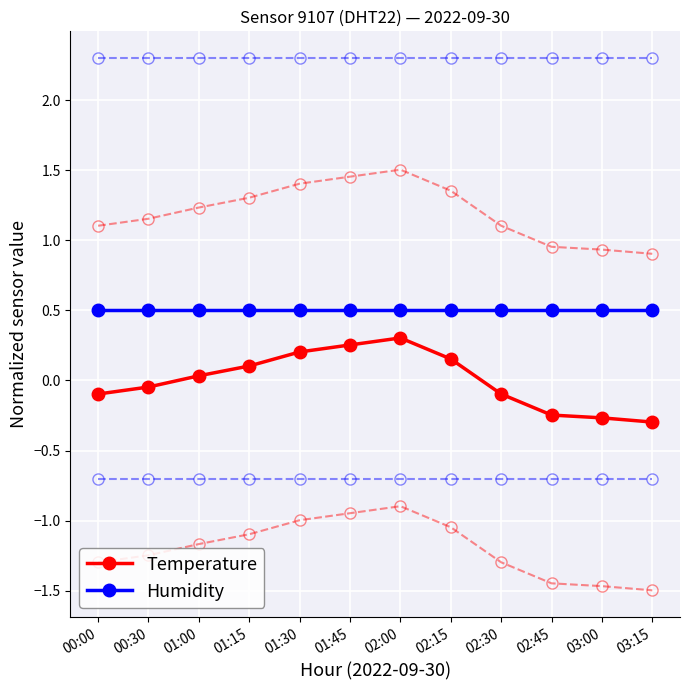

Is it true that Temperature equals 0.4 at 01:45?

False